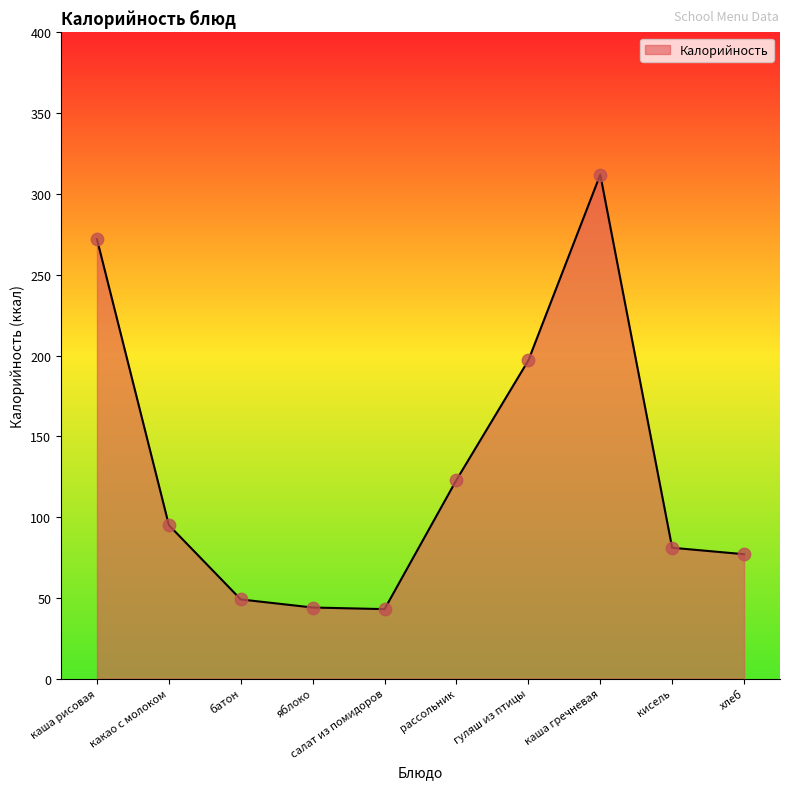

Which has a higher value, каша гречневая or каша рисовая?

каша гречневая